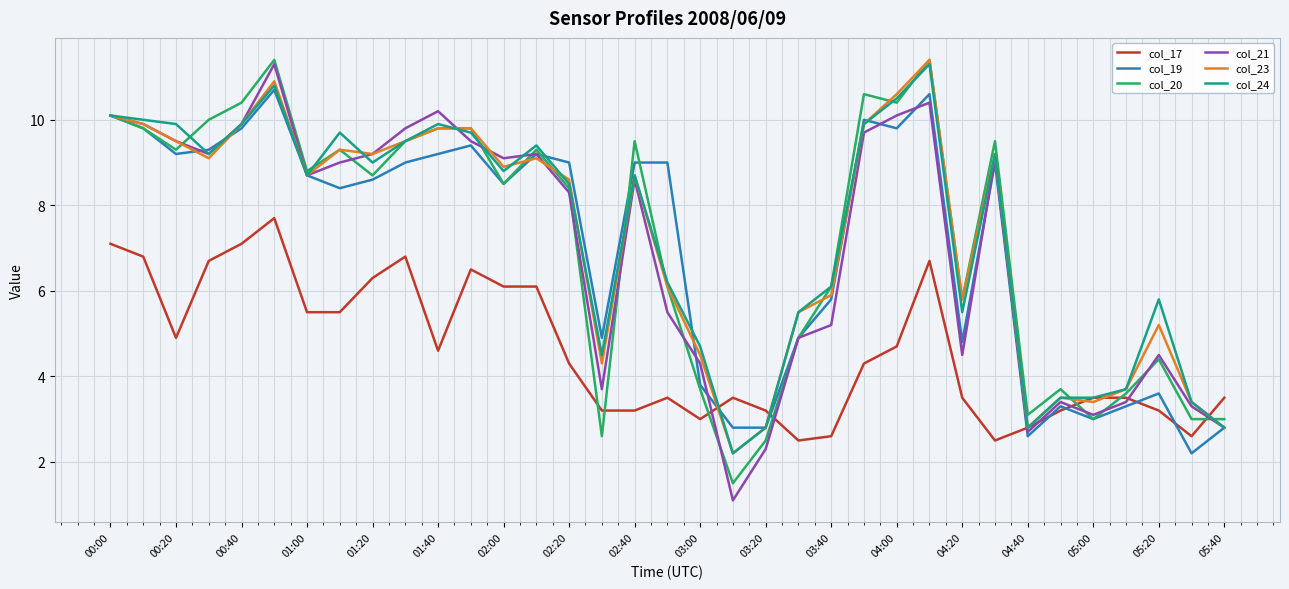

True or false: col_19 and col_23 cross at least once.

True